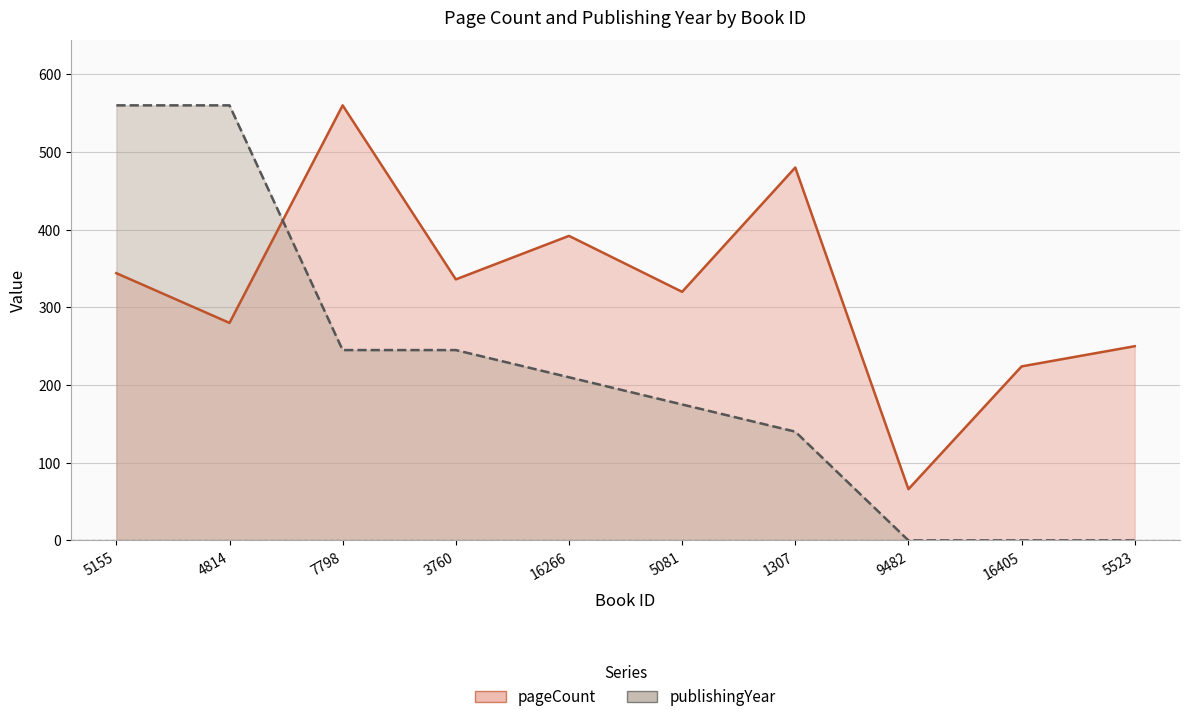

At how many categories does at least one series exceed 428?

4